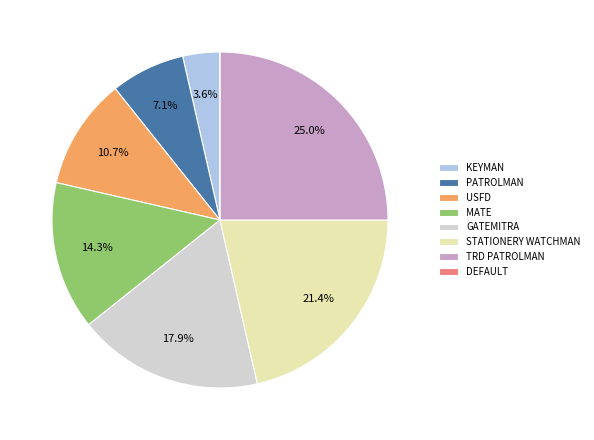

Does USFD account for over 50% of the chart?

No